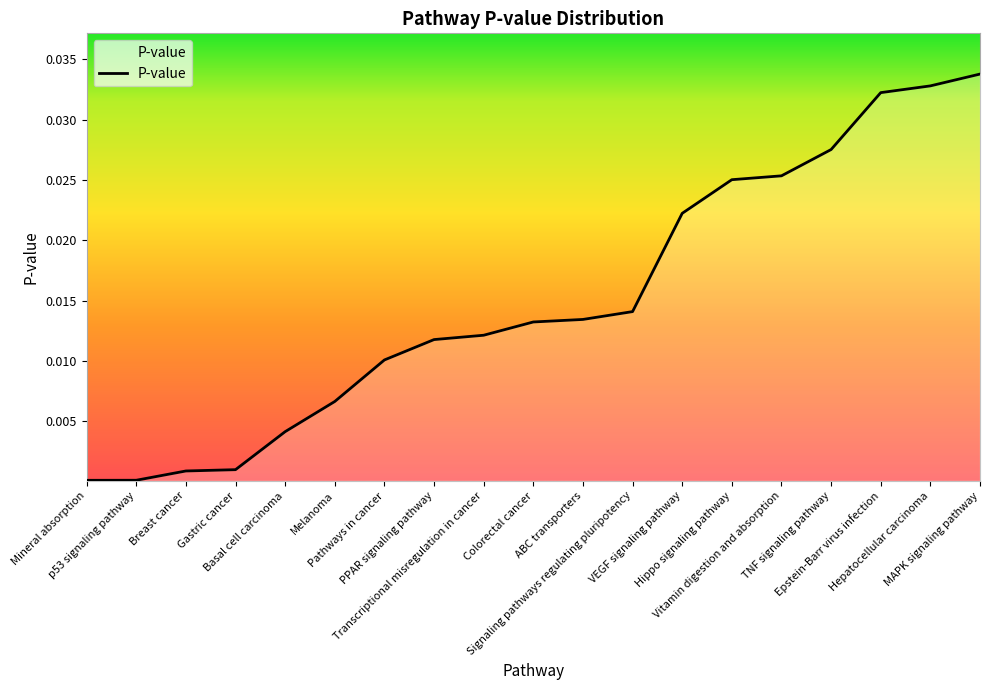

Rank the categories by value from highest to lowest.

MAPK signaling pathway, Hepatocellular carcinoma, Epstein-Barr virus infection, TNF signaling pathway, Vitamin digestion and absorption, Hippo signaling pathway, VEGF signaling pathway, Signaling pathways regulating pluripotency, ABC transporters, Colorectal cancer, Transcriptional misregulation in cancer, PPAR signaling pathway, Pathways in cancer, Melanoma, Basal cell carcinoma, Gastric cancer, Breast cancer, p53 signaling pathway, Mineral absorption